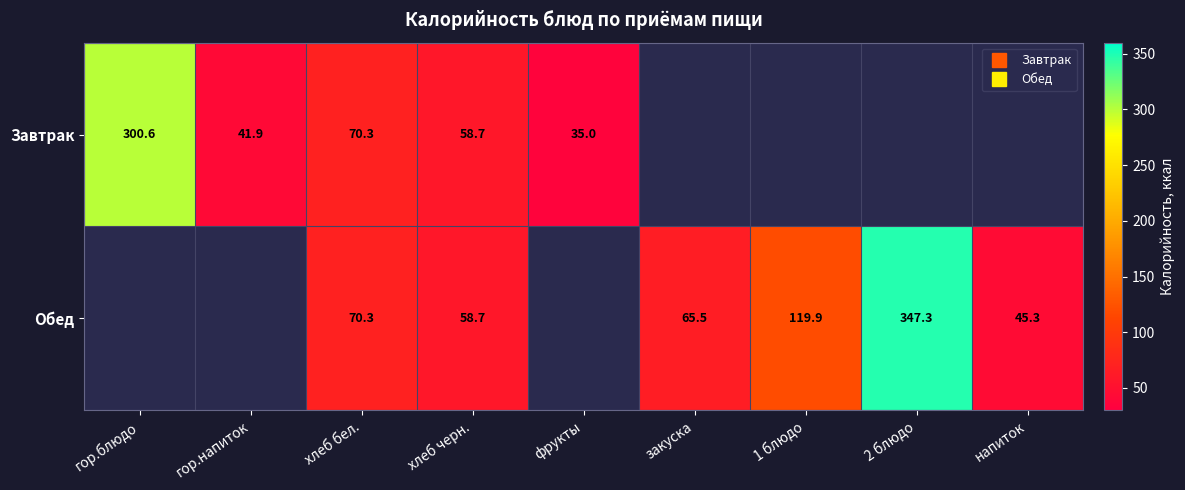

Where does the Завтрак series first go above 300?

гор.блюдо